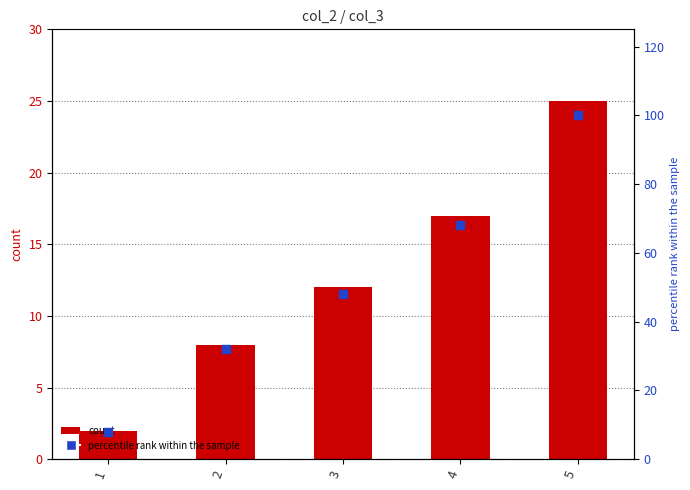

At how many categories does at least one series exceed 29?

4